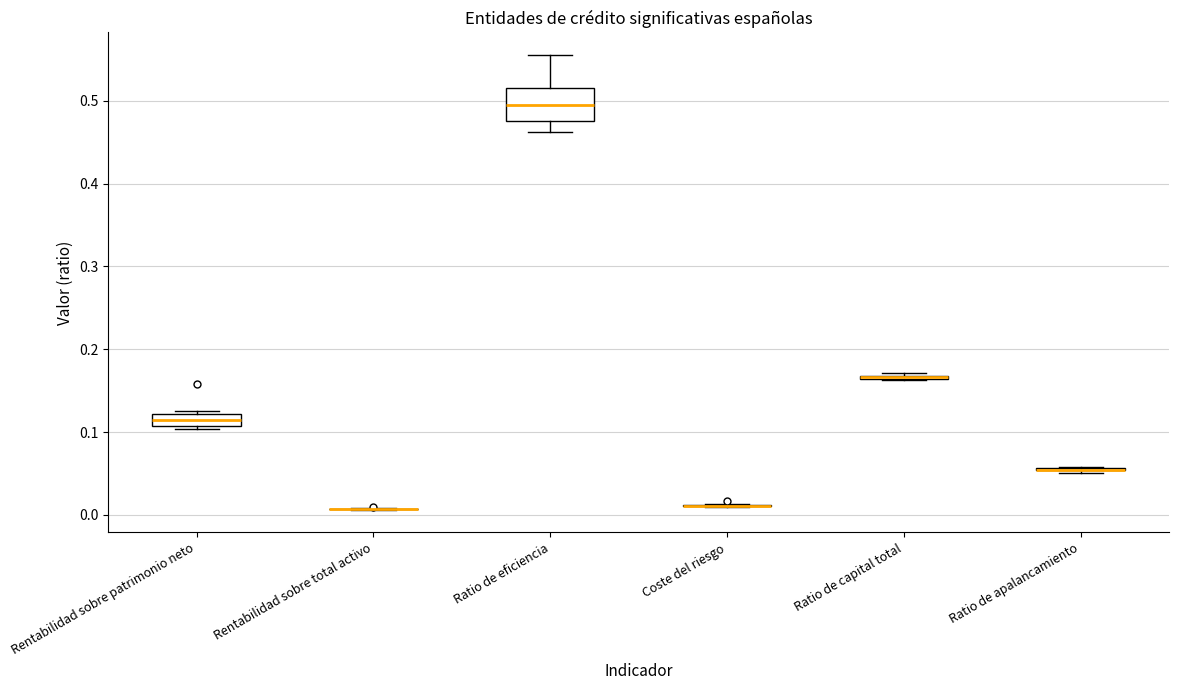

Which box is the tallest, from its lower edge to its upper edge?

Ratio de eficiencia